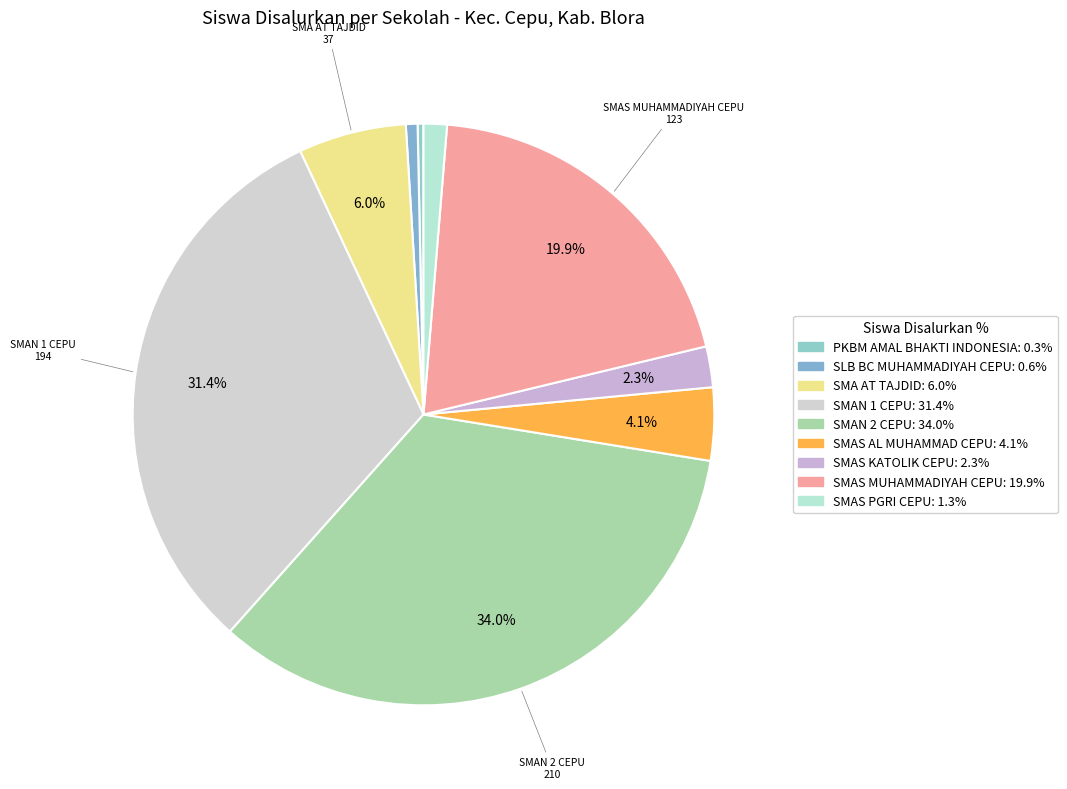

Rank the categories by value from lowest to highest.

PKBM AMAL BHAKTI INDONESIA, SLB BC MUHAMMADIYAH CEPU, SMAS PGRI CEPU, SMAS KATOLIK CEPU, SMAS AL MUHAMMAD CEPU, SMA AT TAJDID, SMAS MUHAMMADIYAH CEPU, SMAN 1 CEPU, SMAN 2 CEPU